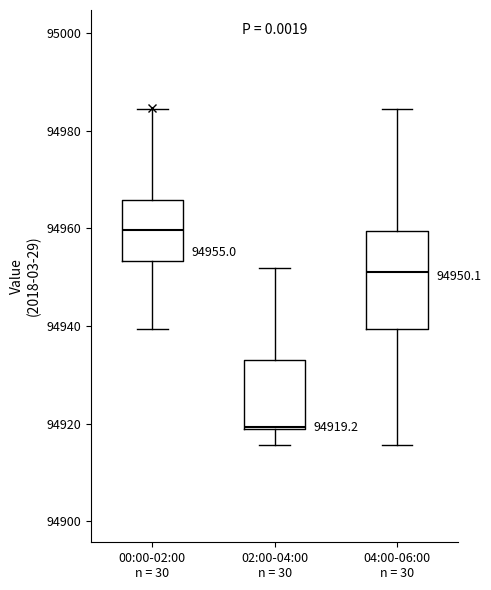

Which box is the tallest, from its lower edge to its upper edge?

04:00-06:00 n = 30